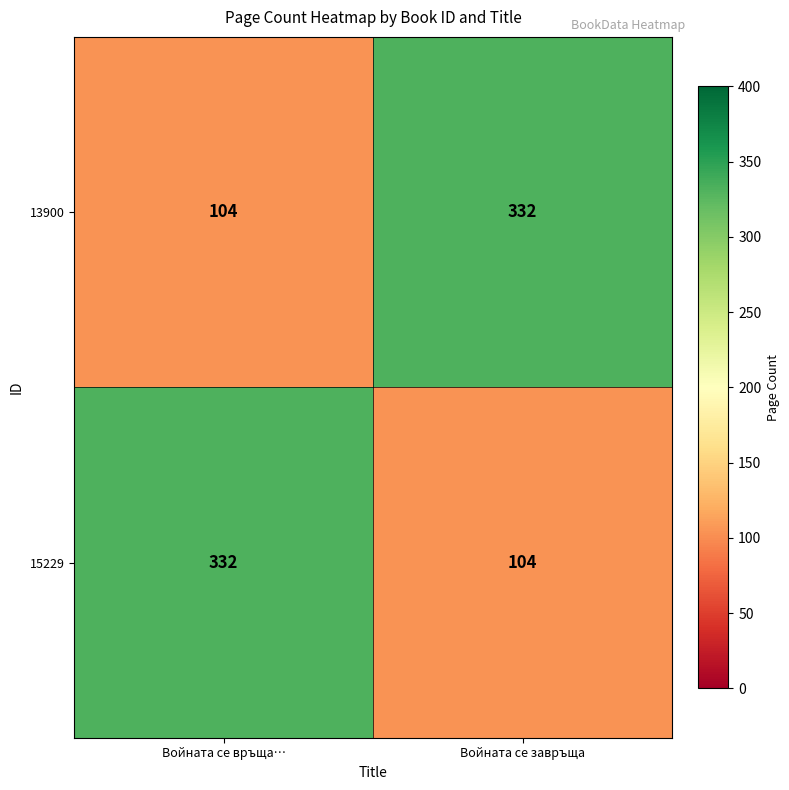

Count the number of categories in the chart.

2